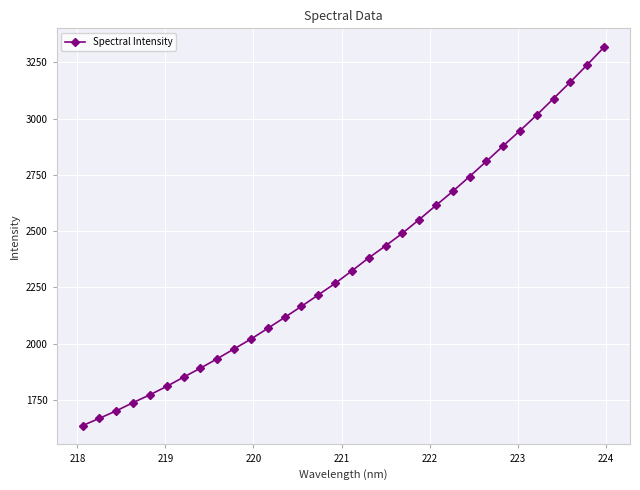

Reading left to right, extract all data points from this chart.

1636.3	1668.7	1702.0	1738.4	1773.2	1810.7	1851.5	1891.4	1933.2	1977.0	2020.5	2068.2	2116.4	2165.8	2216.5	2267.6	2323.5	2381.0	2434.3	2490.2	2551.0	2614.1	2676.3	2742.4	2809.6	2878.4	2945.8	3015.7	3088.7	3162.2	3238.2	3316.5